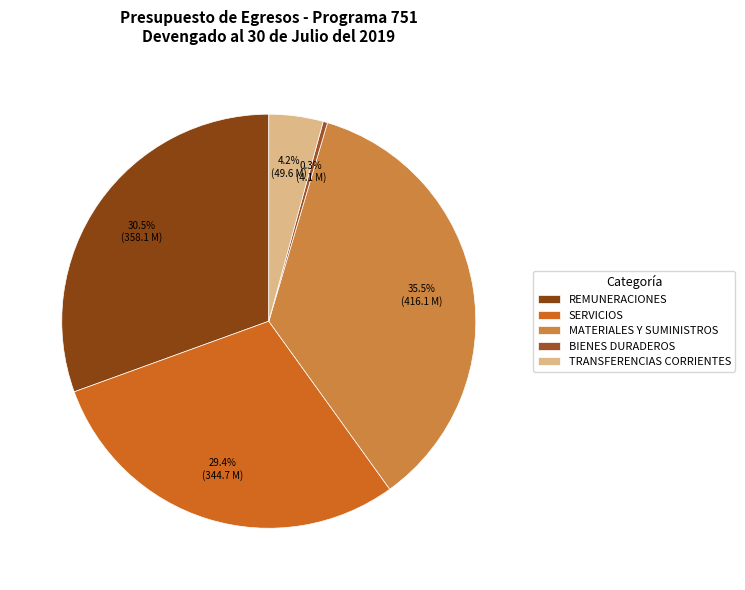

What percentage is NOT represented by TRANSFERENCIAS CORRIENTES?

95.8%